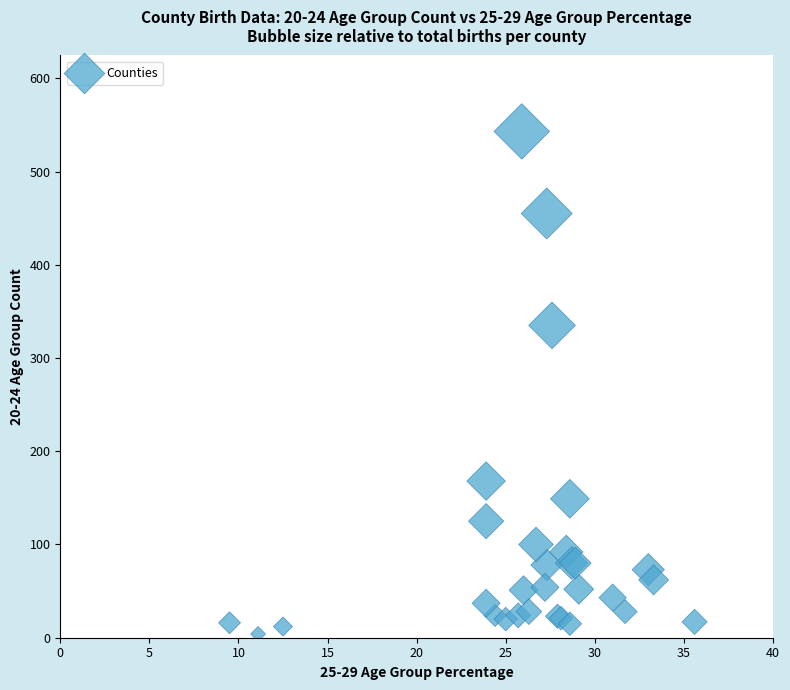

What Y value in the scatter plot is closest to 273?

335